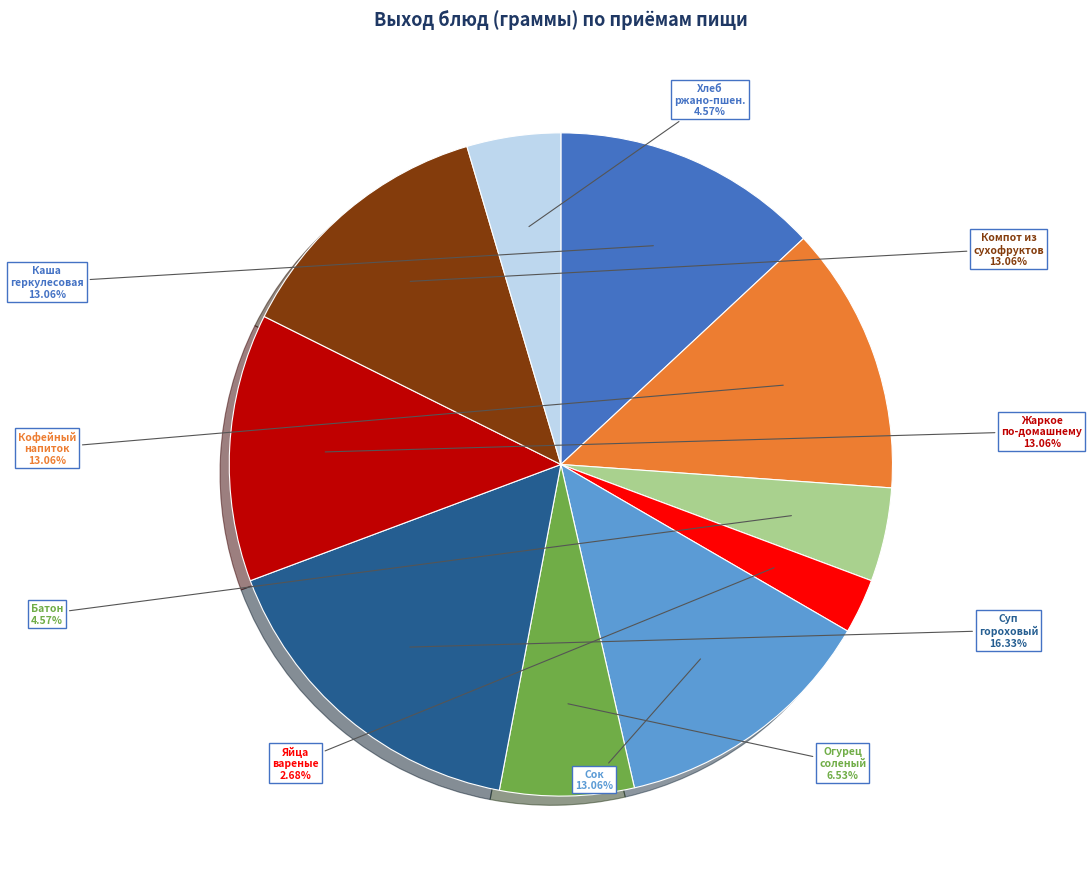

Is there a majority slice in this chart?

No